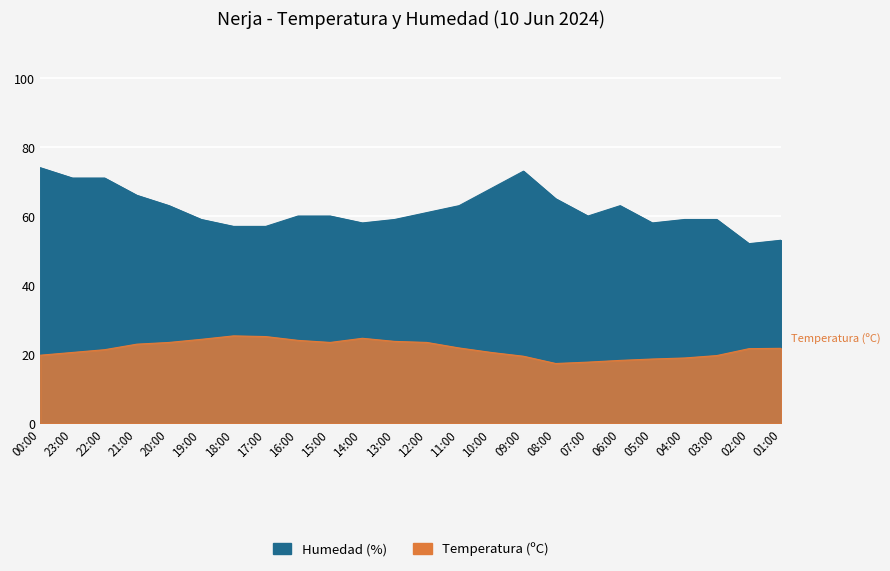

How many data points in Humedad (%) are less than 60?

10